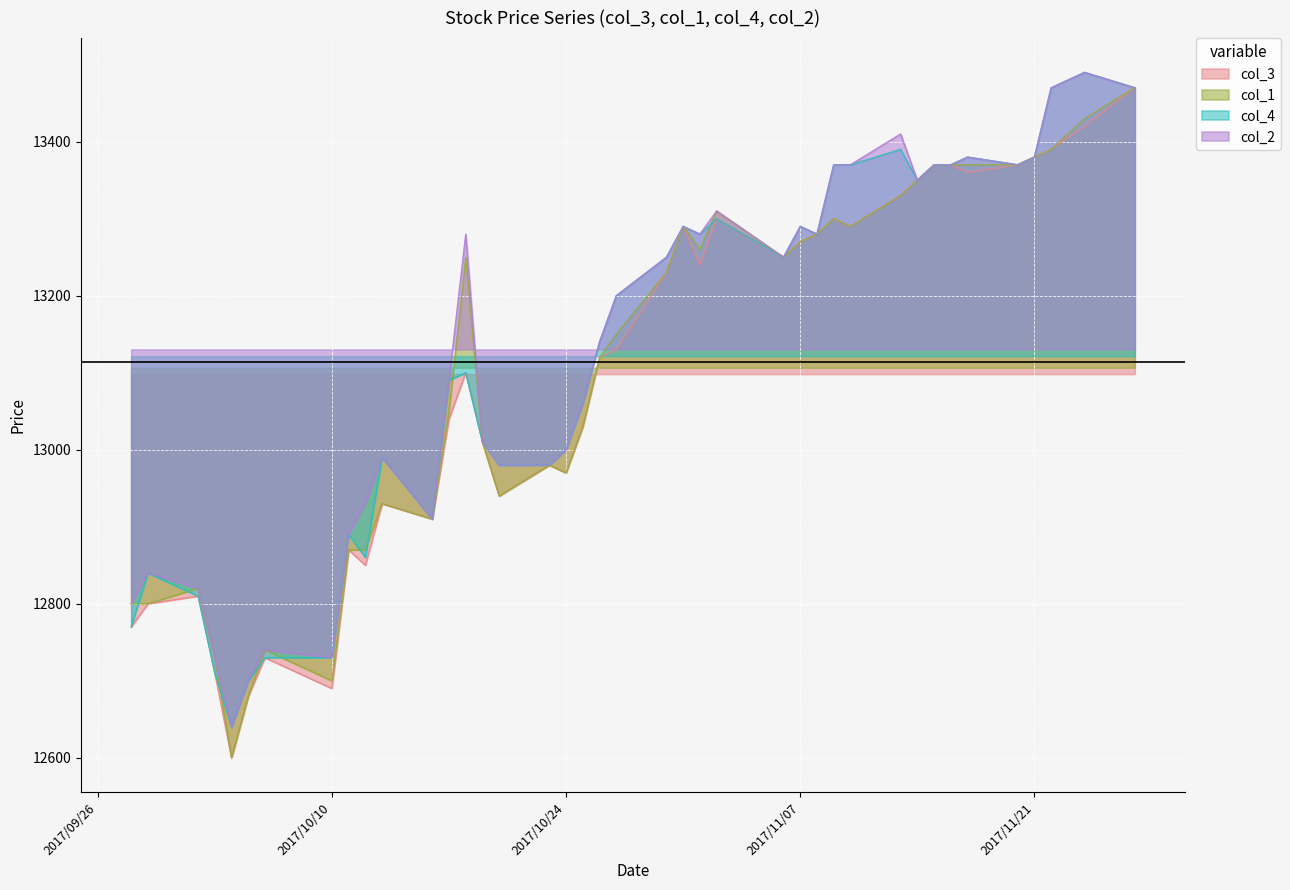

Rank the categories by col_2 value from highest to lowest.

2017/11/24, 2017/11/22, 2017/11/27, 2017/11/13, 2017/11/17, 2017/11/21, 2017/11/09, 2017/11/10, 2017/11/15, 2017/11/16, 2017/11/20, 2017/11/14, 2017/11/02, 2017/10/31, 2017/11/07, 2017/10/18, 2017/11/01, 2017/11/08, 2017/10/30, 2017/11/06, 2017/10/27, 2017/10/26, 2017/10/17, 2017/10/25, 2017/10/19, 2017/10/24, 2017/10/13, 2017/10/20, 2017/10/23, 2017/10/12, 2017/10/16, 2017/10/11, 2017/09/29, 2017/10/02, 2017/09/28, 2017/10/06, 2017/10/03, 2017/10/10, 2017/10/05, 2017/10/04